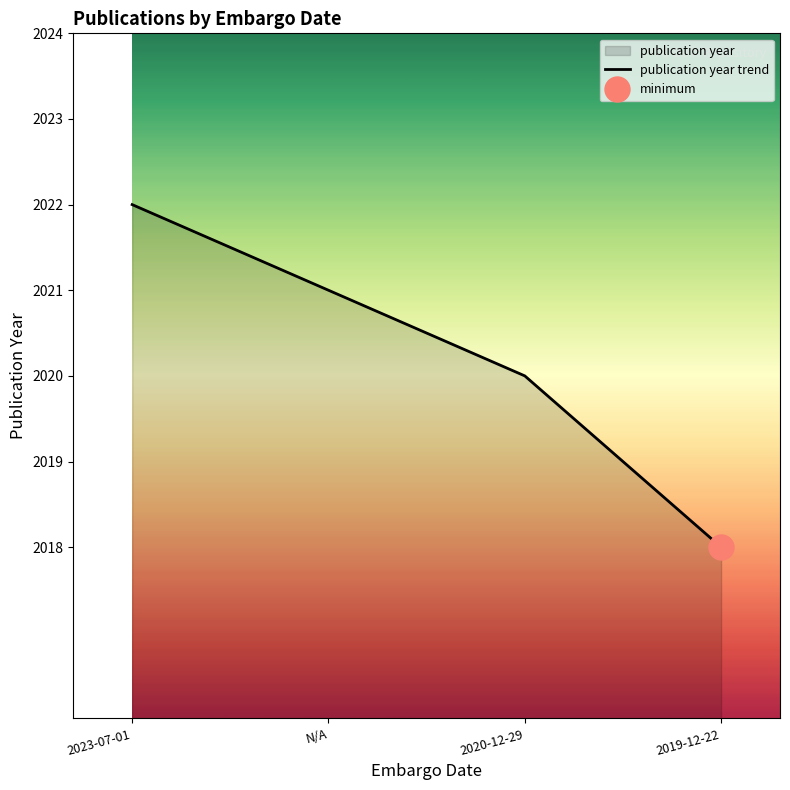

What is the sum of the values at 2020-12-29 and 2019-12-22?

4038